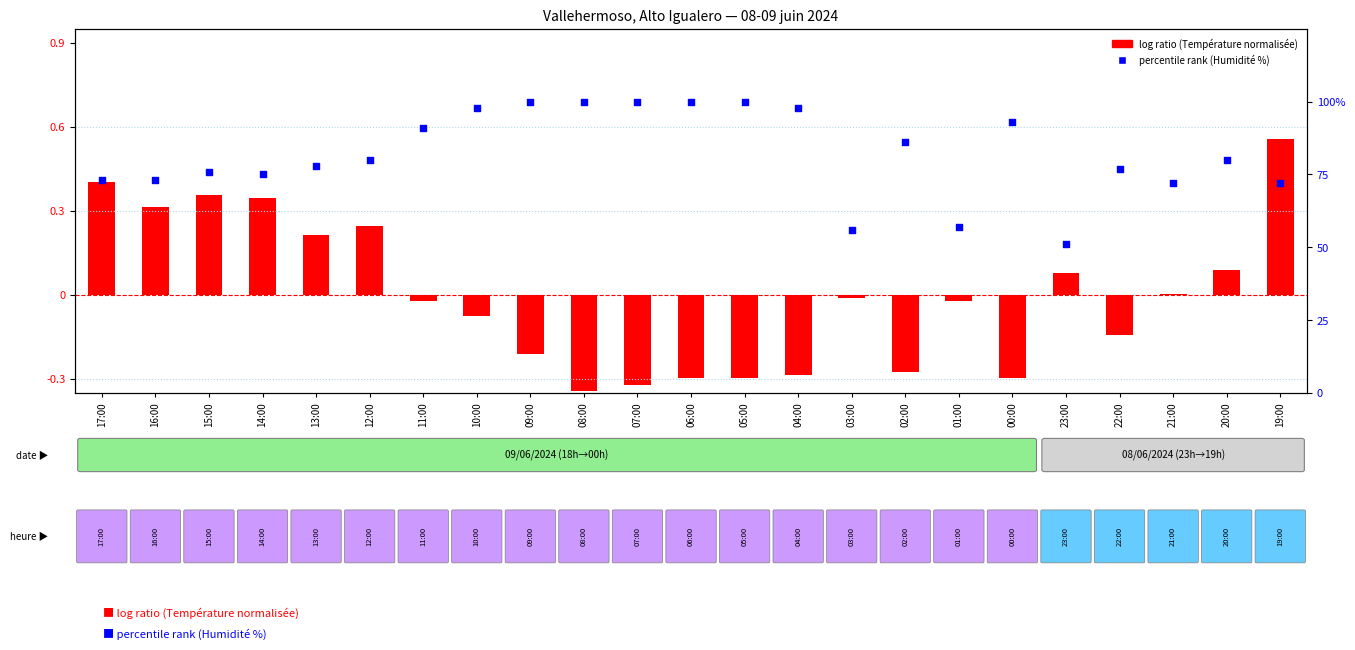

What is the total value across all series at 12:00?

80.2